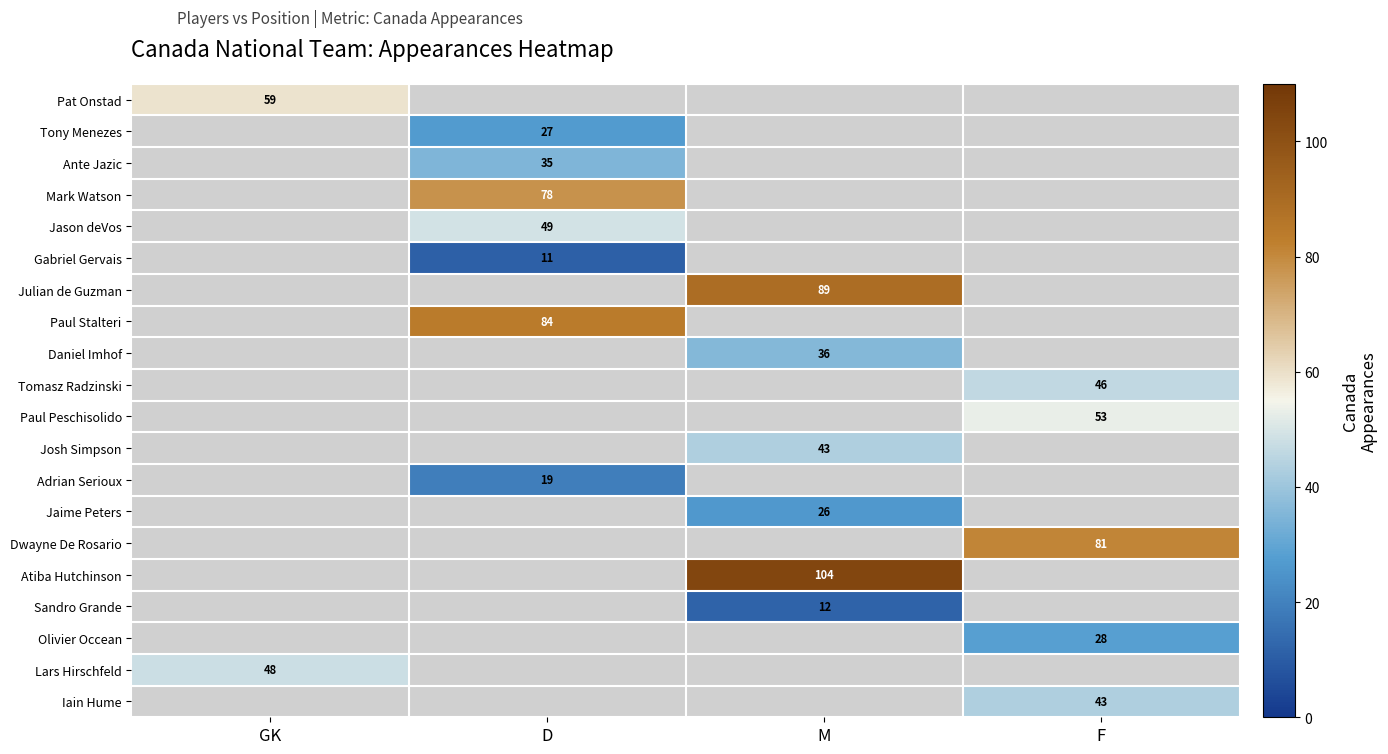

Count the number of categories in the chart.

4